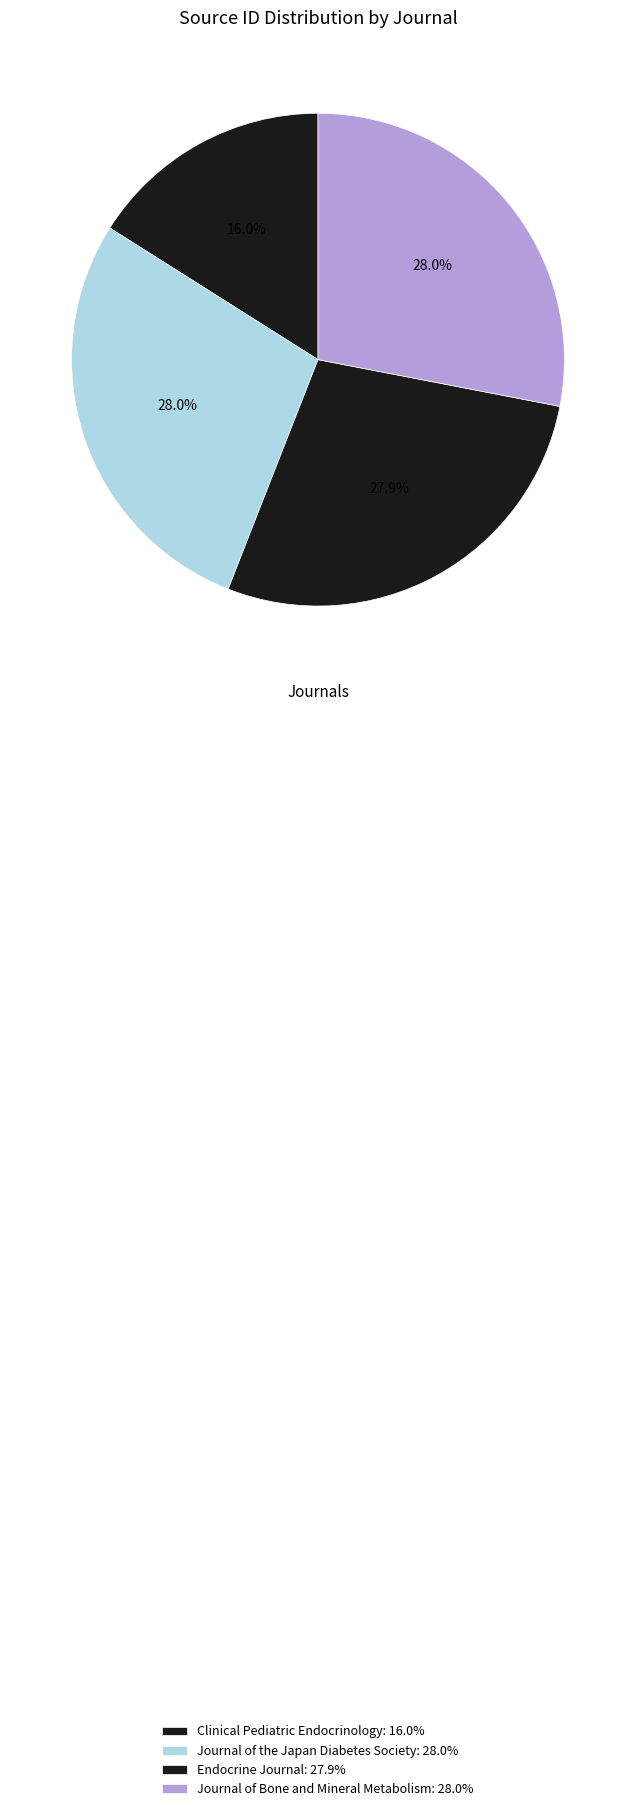

To the nearest percent, what portion does Journal of the Japan Diabetes Society represent?

28%